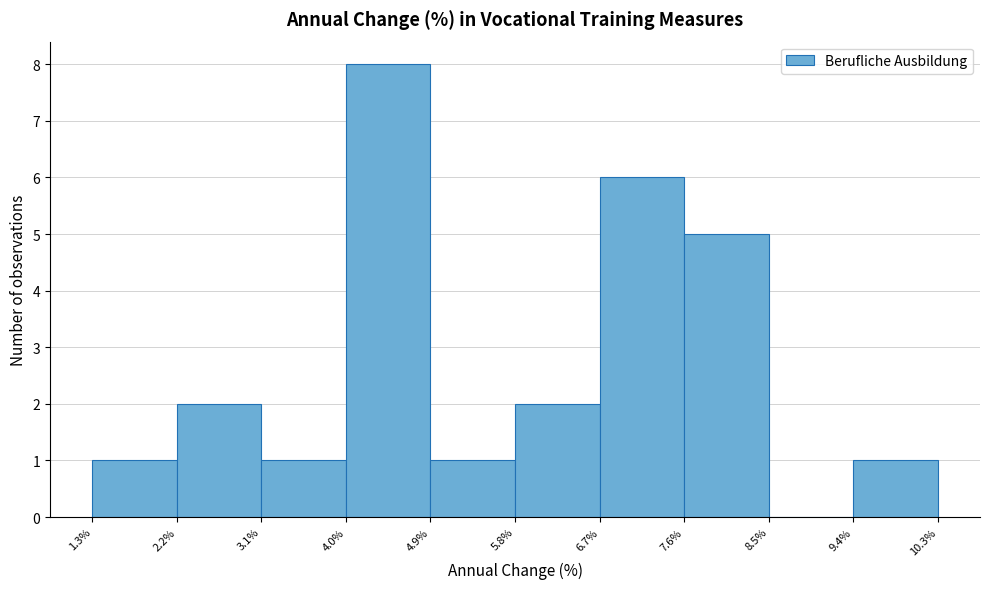

Which range on the x-axis has the tallest bar?

4.0% to 4.9%